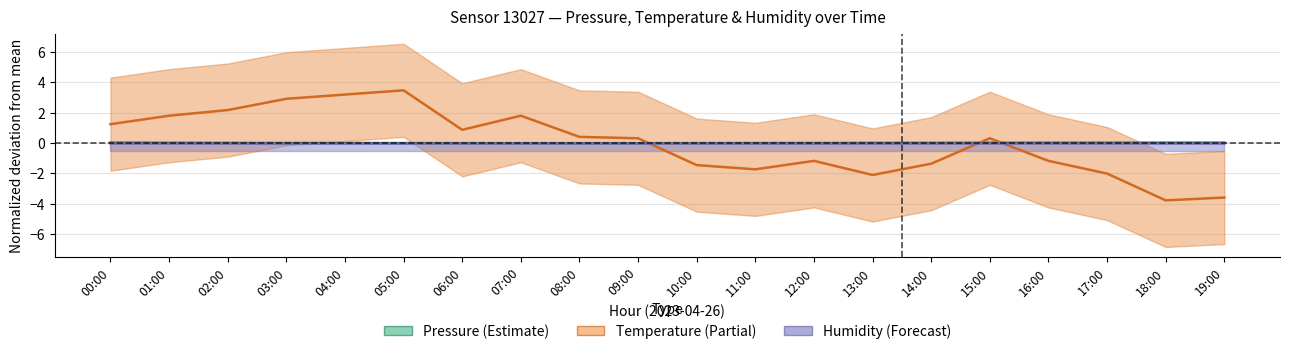

What are all the series names shown in the legend?

Pressure, Temperature, Humidity